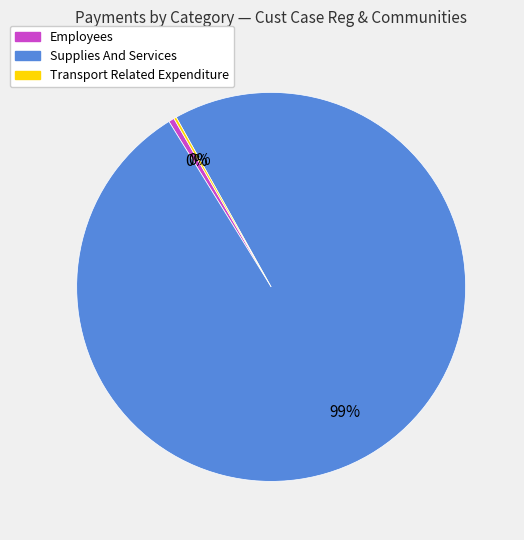

True or false: Employees accounts for 0% of the total.

True